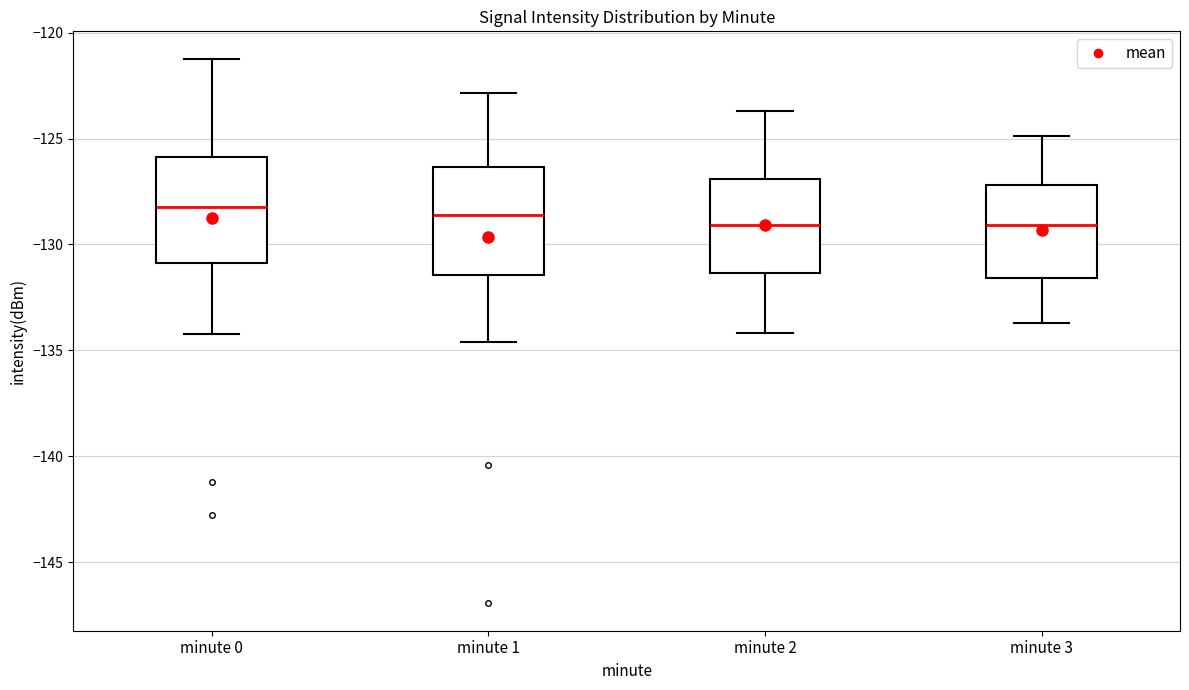

Reading left to right, transcribe this box plot: for each box, give where its median line is, the range the box spans, and where its two whiskers end, as read against the y-axis. The values are not printed on the chart, so give them approximately, as read against the axis.

minute 0: median -128.0, box -131.0 to -126.0, whiskers -134.0 to -121.0
minute 1: median -128.5, box -131.5 to -126.5, whiskers -134.5 to -123.0
minute 2: median -129.0, box -131.5 to -127.0, whiskers -134.0 to -123.5
minute 3: median -129.0, box -131.5 to -127.0, whiskers -133.5 to -125.0